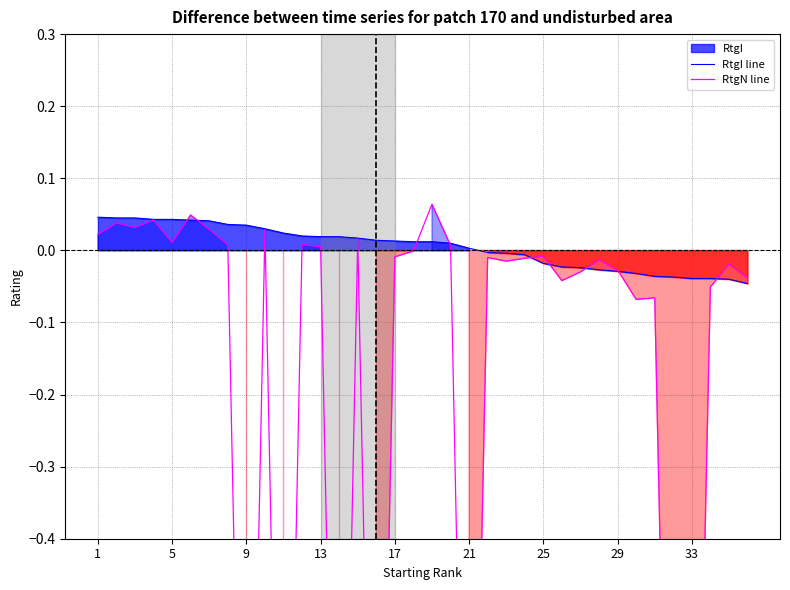

Between 32 and 13, which is larger?

13